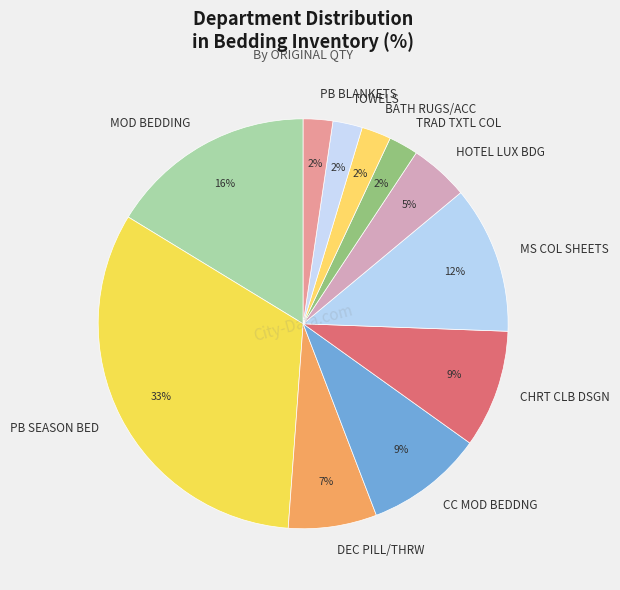

Combined, do MOD BEDDING and BATH RUGS/ACC account for over 50%?

No